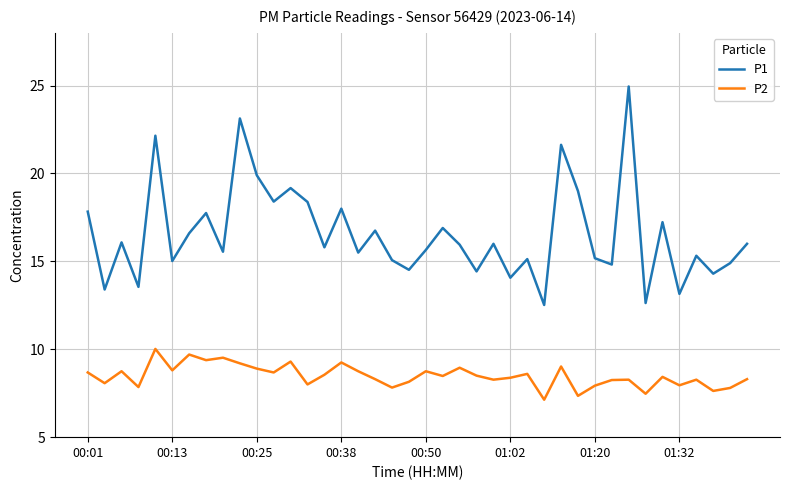

At how many categories does at least one series exceed 9?

40